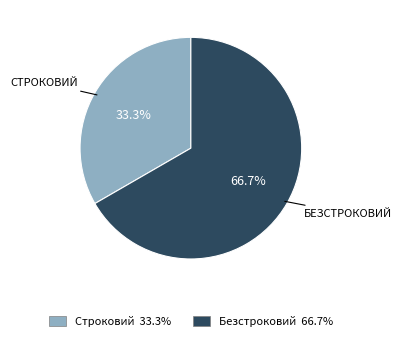

Count the number of slices in the pie.

2